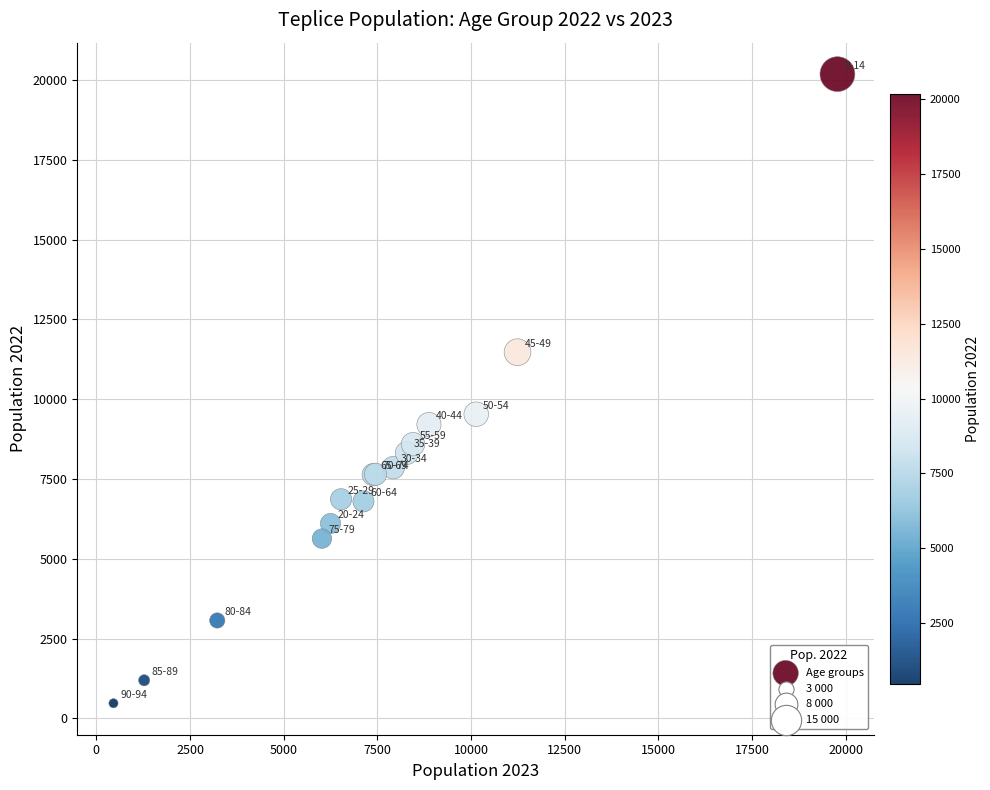

What Y value in the scatter plot is closest to 10330?

9530